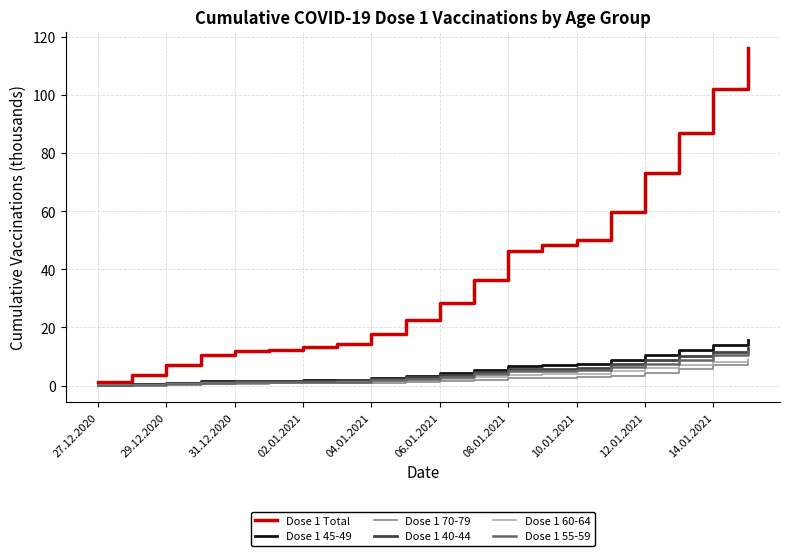

What are all the series names shown in the legend?

Dose 1 Total, Dose 1 45-49, Dose 1 70-79, Dose 1 40-44, Dose 1 60-64, Dose 1 55-59